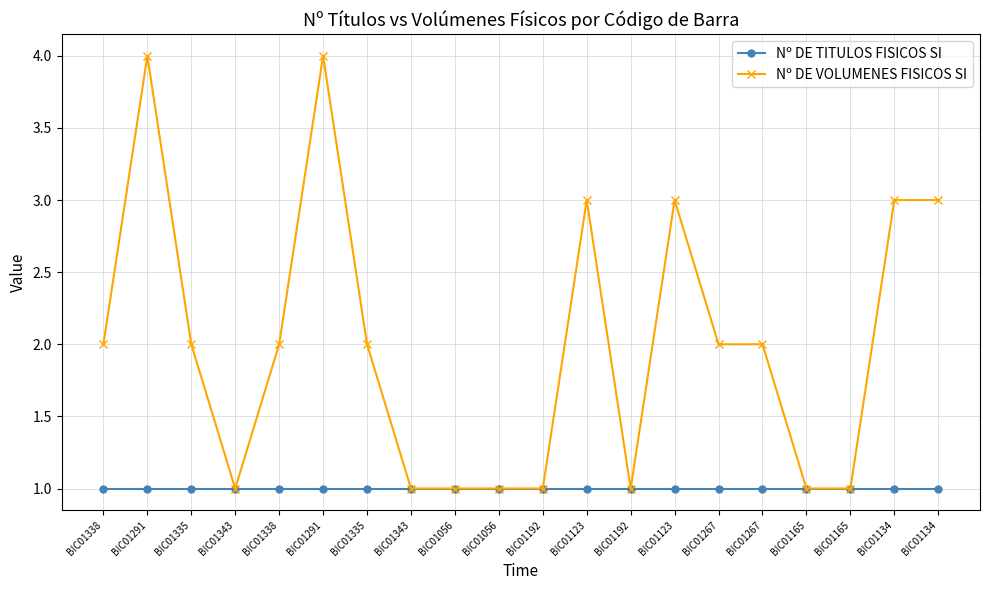

Reading right to left, what are all the values shown in this chart?

Nº DE TITULOS FISICOS SI: 1	1	1	1	1	1	1	1	1	1	1	1	1	1	1	1	1	1	1	1
Nº DE VOLUMENES FISICOS SI: 3	3	1	1	2	2	3	1	3	1	1	1	1	2	4	2	1	2	4	2